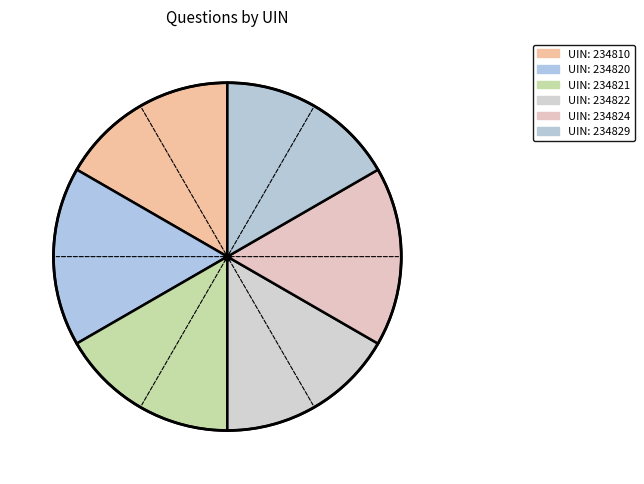

How many slices are in this pie chart?

6